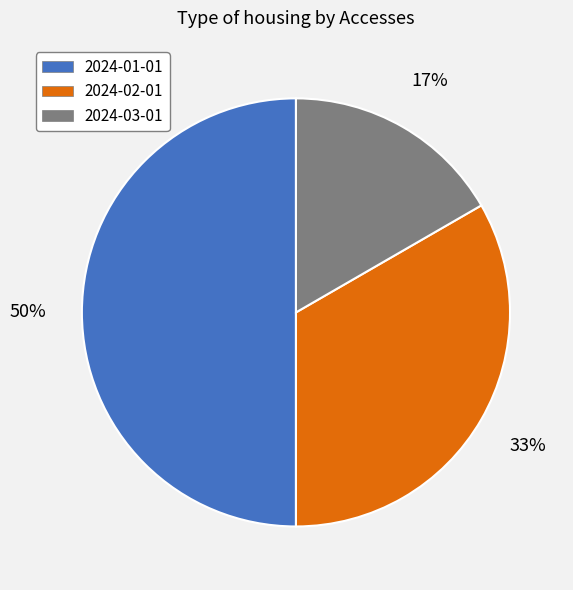

The 2024-03-01 slice represents 17% of the pie. True or false?

True